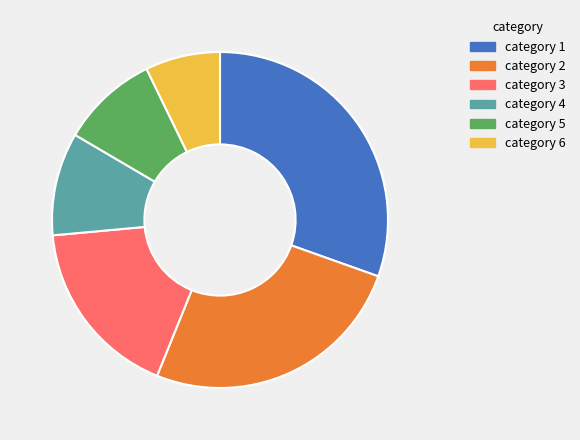

Does category 2 represent more than half of the total?

No